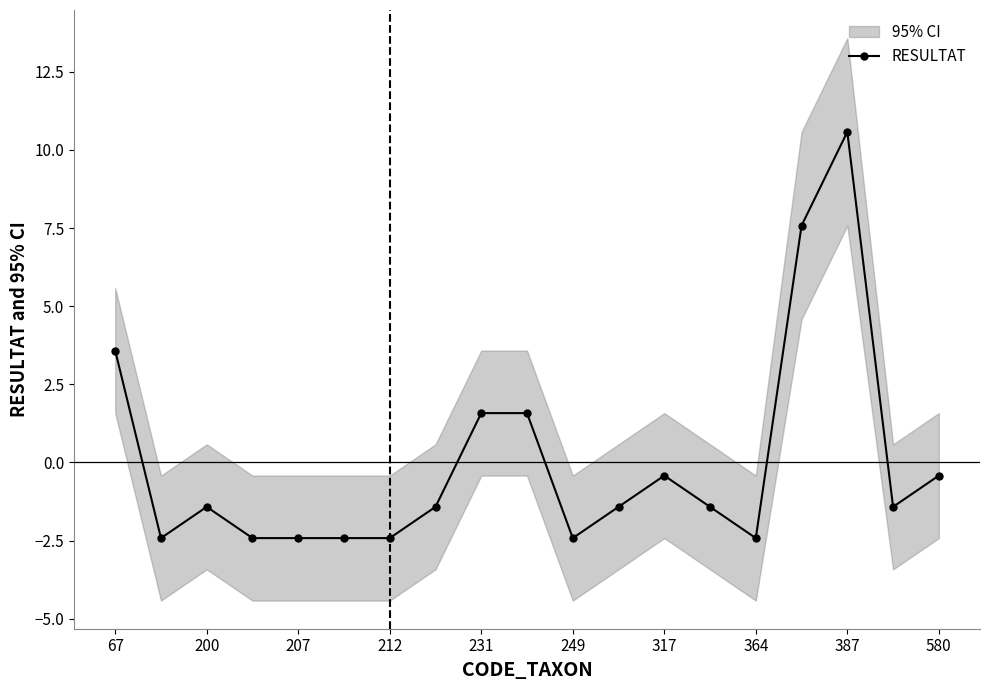

What is the smallest value displayed?

-2.4